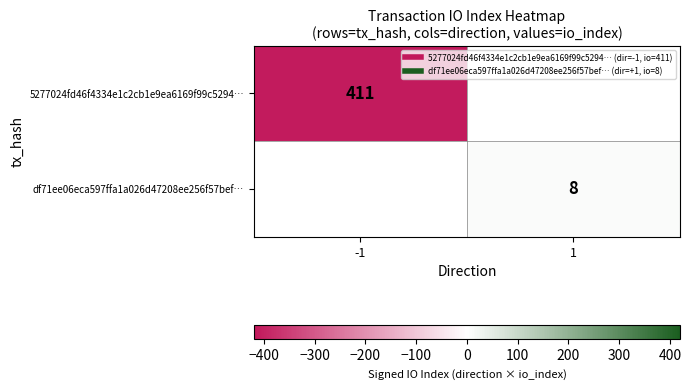

How many categories are shown in the chart?

2